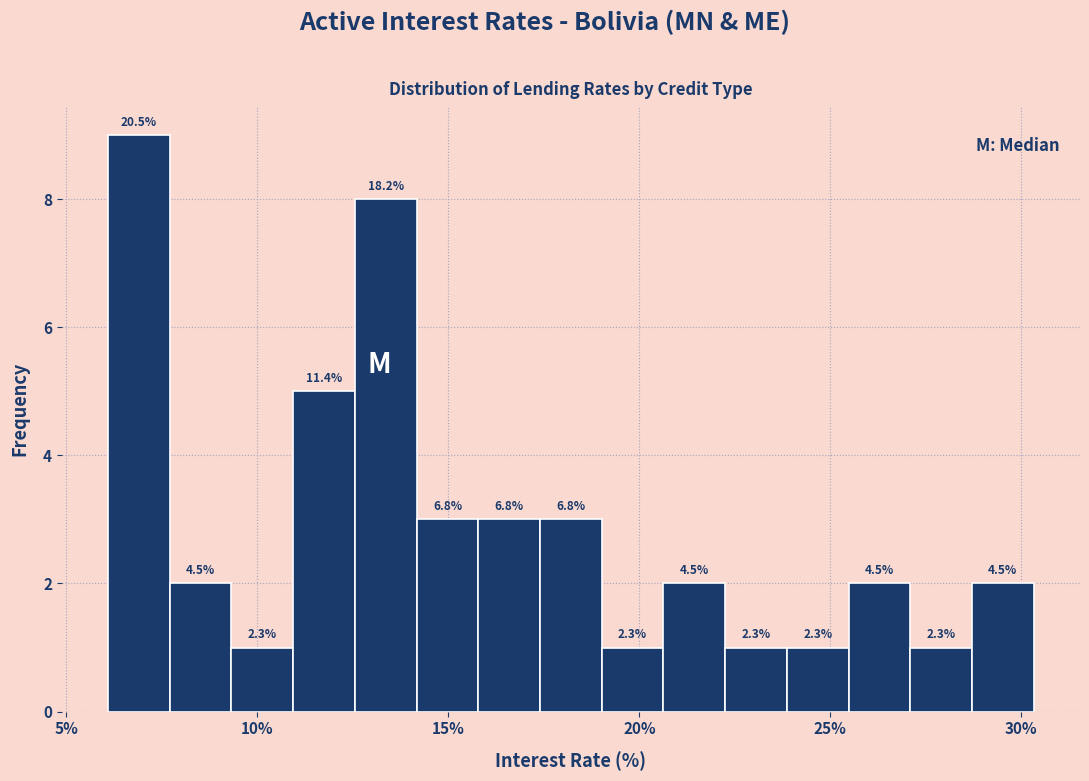

Around what value on the x-axis is the tallest bar? Give the approximate position of its centre, as read against the axis.

7.0